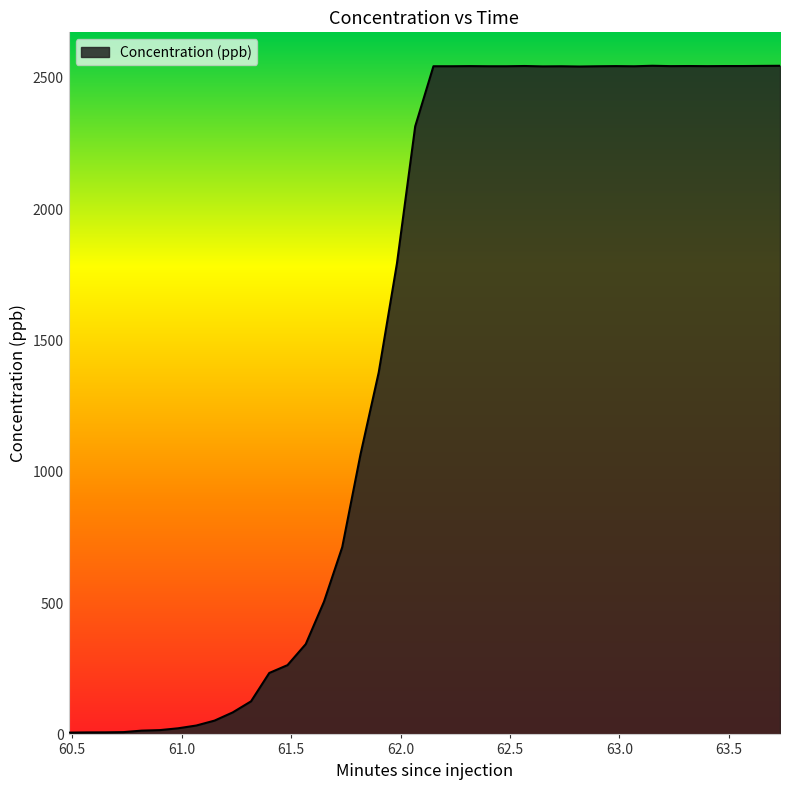

What is the difference between the maximum and minimum values?

2538.8